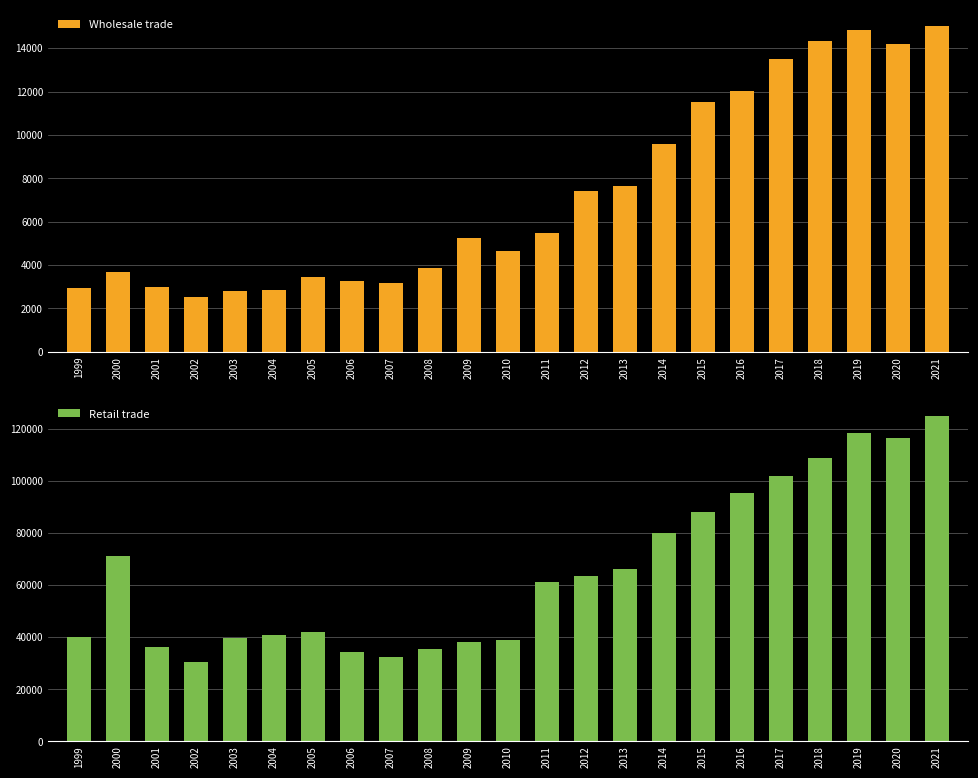

The Wholesale trade series shows 19209 at 2020. True or false?

False